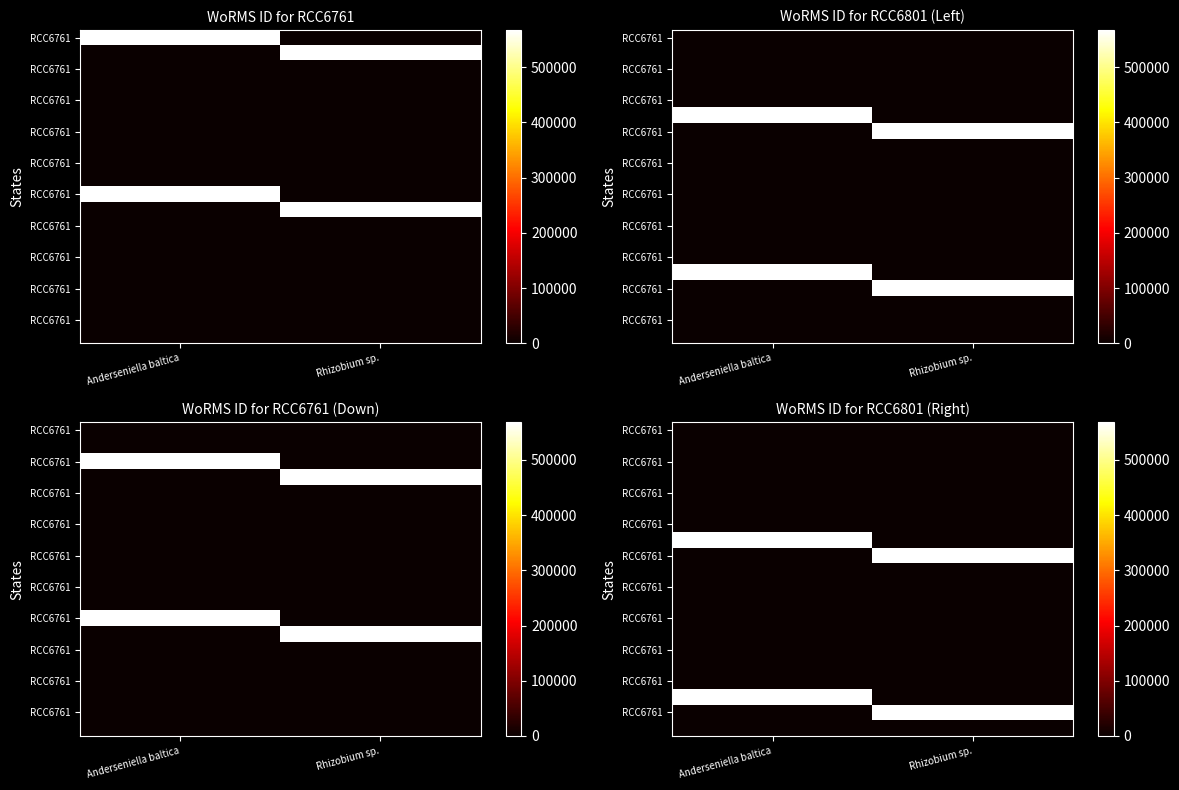

At how many categories does at least one series exceed 39607?

2